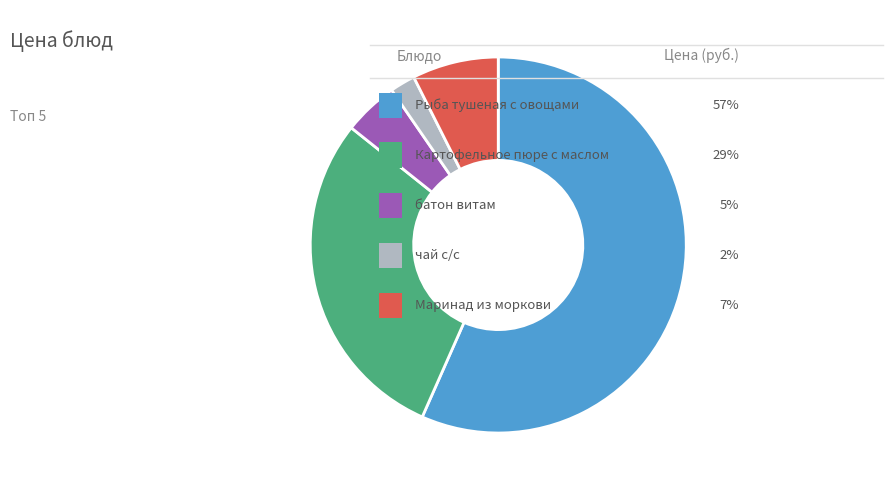

Is there any slice that represents more than half of the pie?

Yes